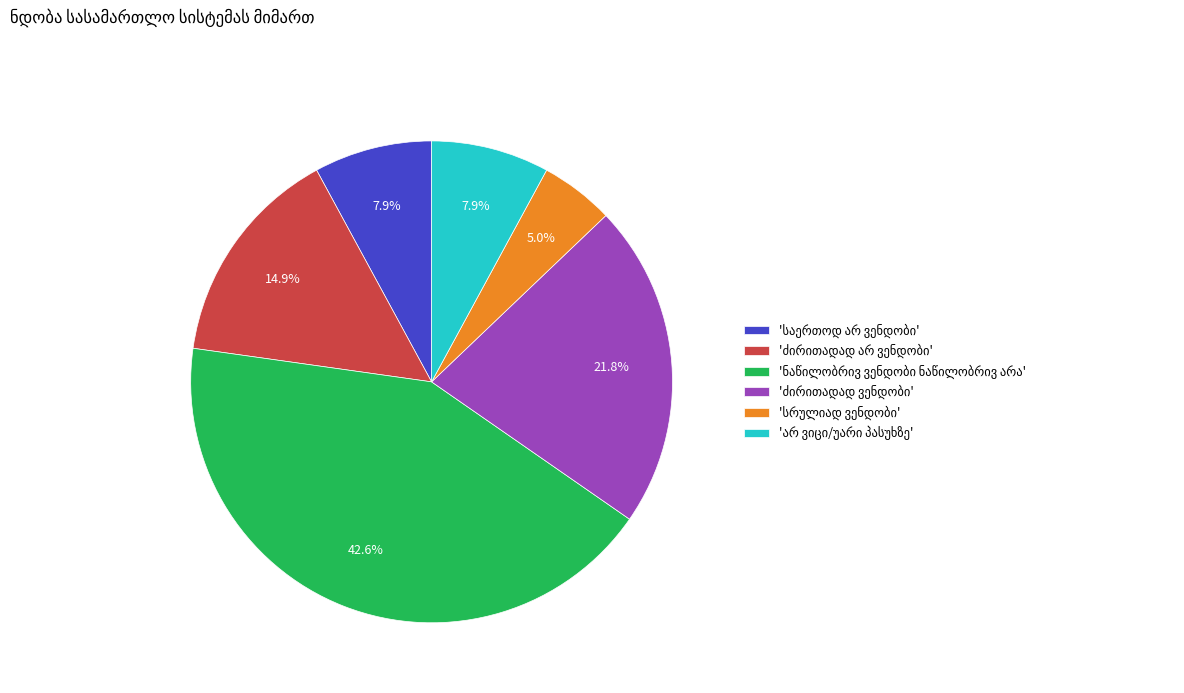

Is there a majority slice in this chart?

No